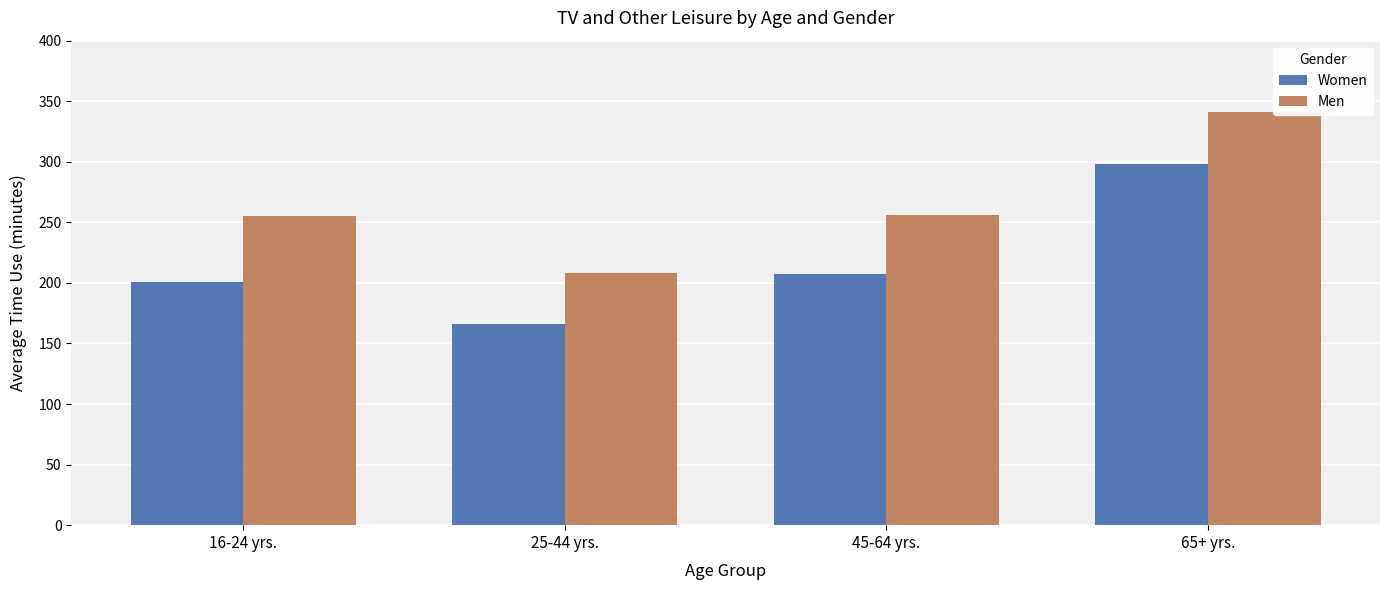

The value of Women at 45-64 yrs. is 207. True or false?

True